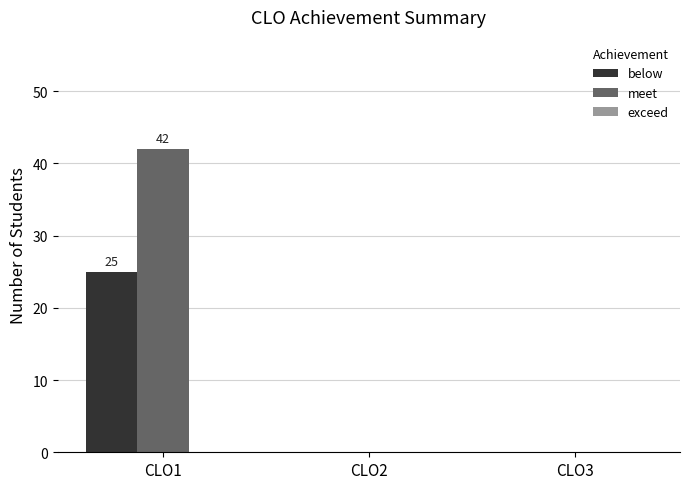

What is the sum of all meet values?

42